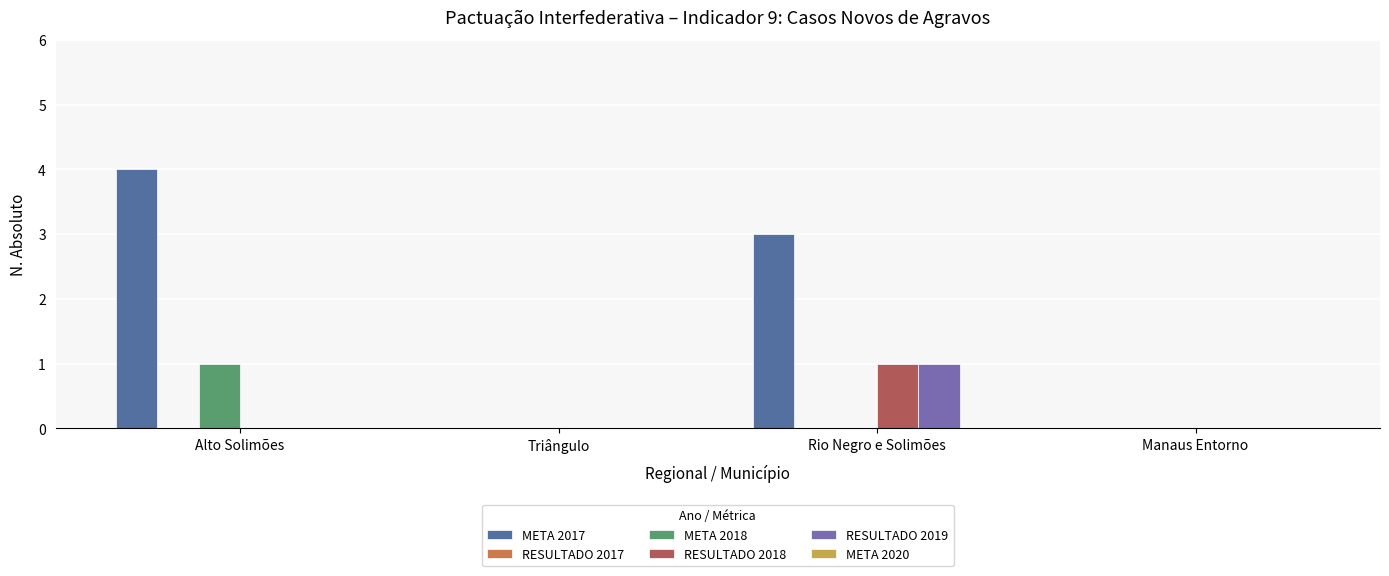

Which series has the widest spread of values?

META 2017